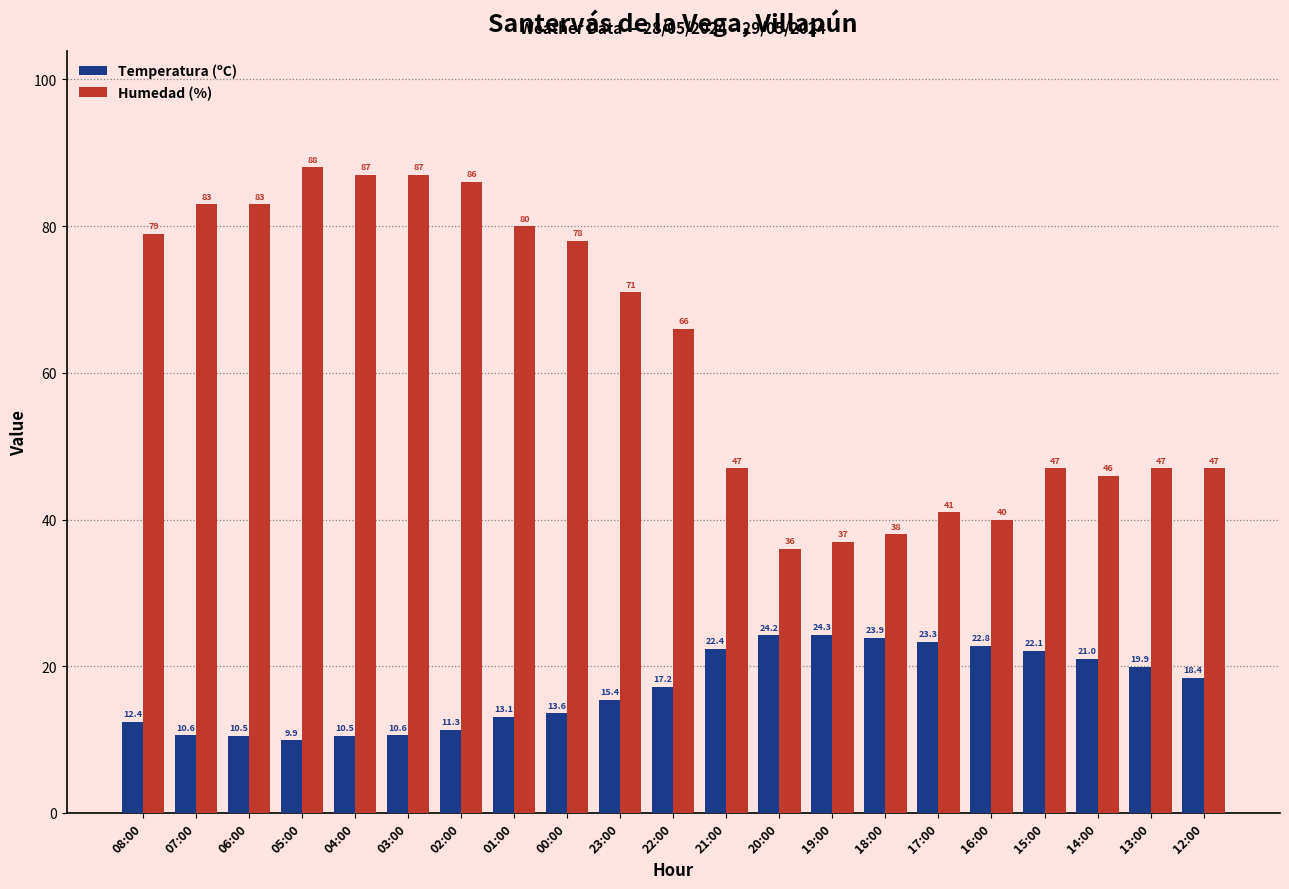

What position from the right is 07:00?

20